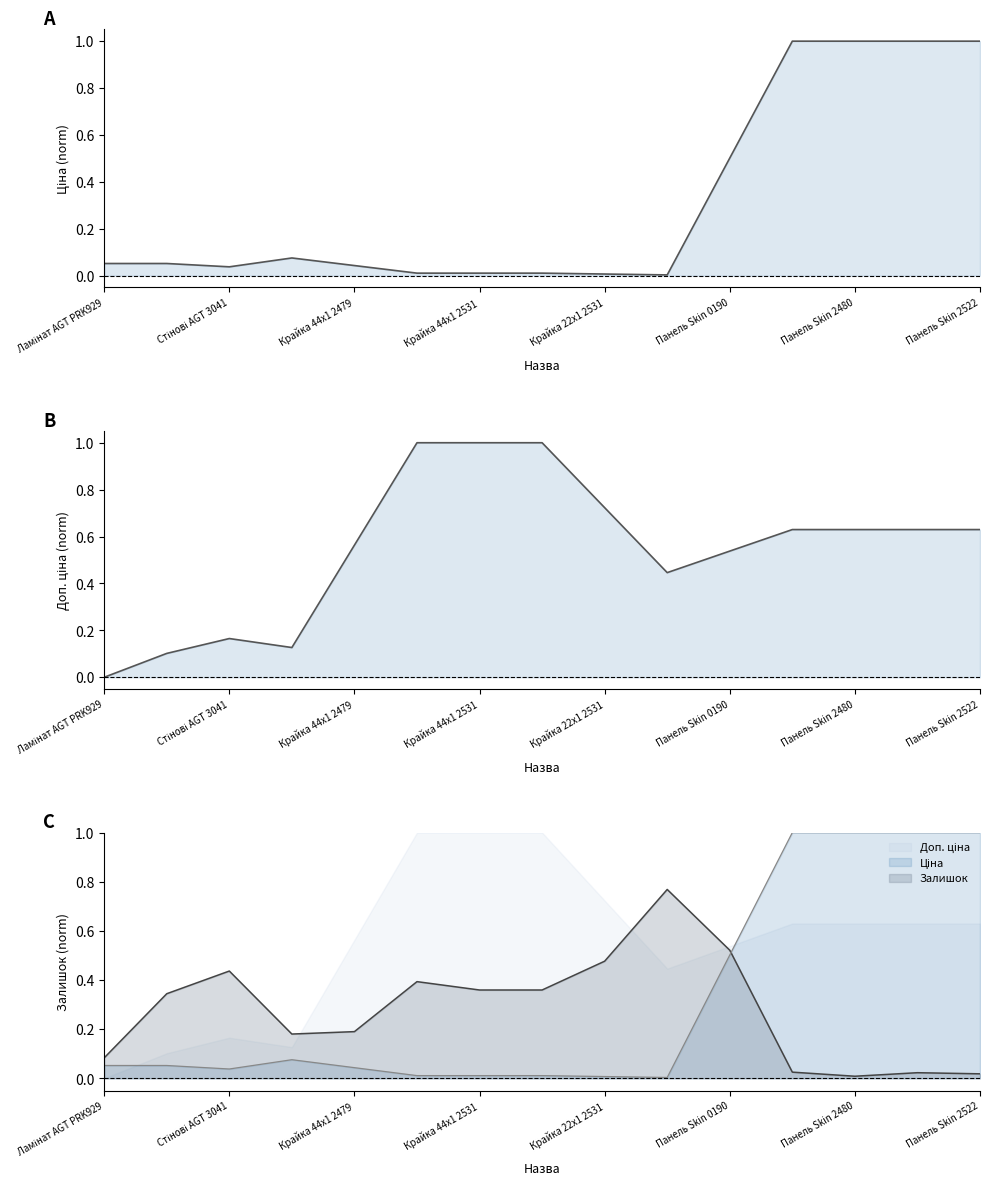

What is the value of the Ціна point at the 4th from the left?

0.1